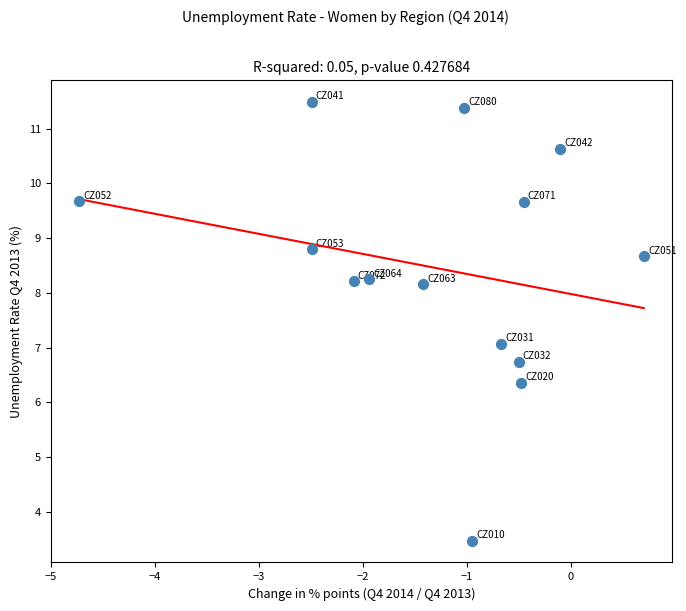

What is the range of X values (max minus min)?

5.4